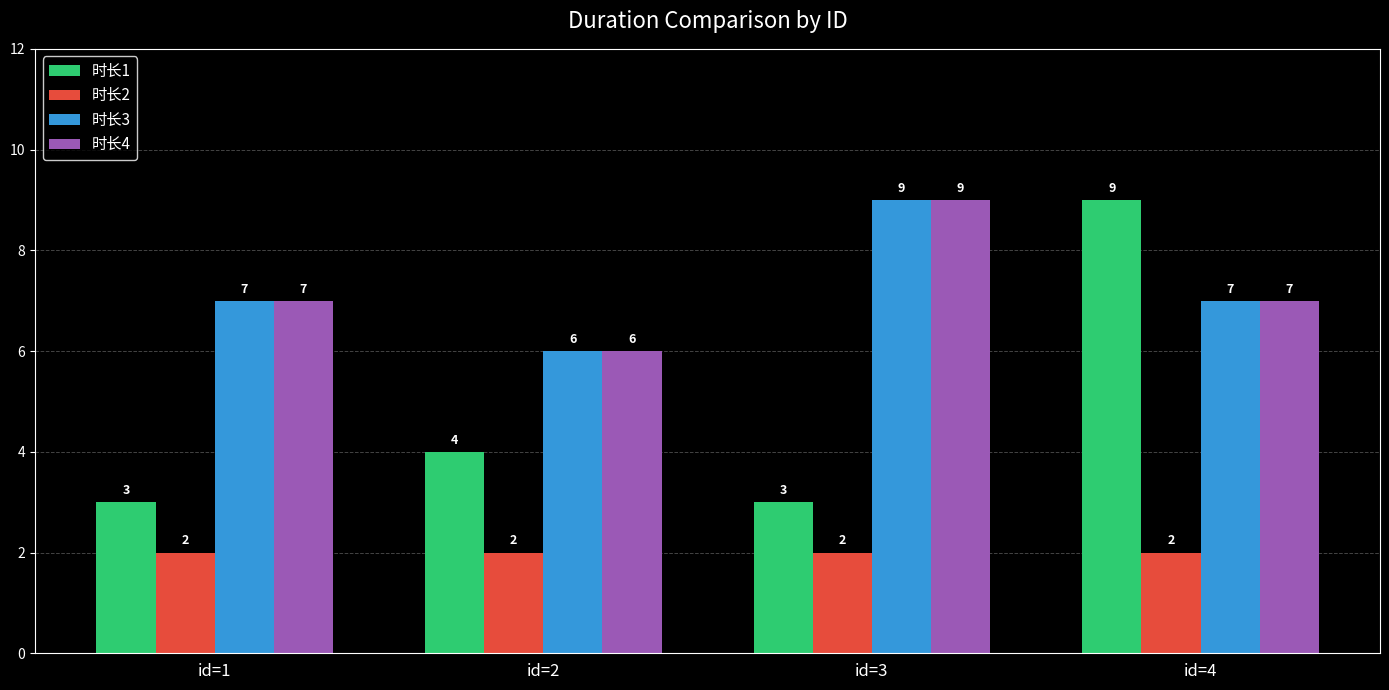

Is it true that 时长2 equals 2 at id=2?

True